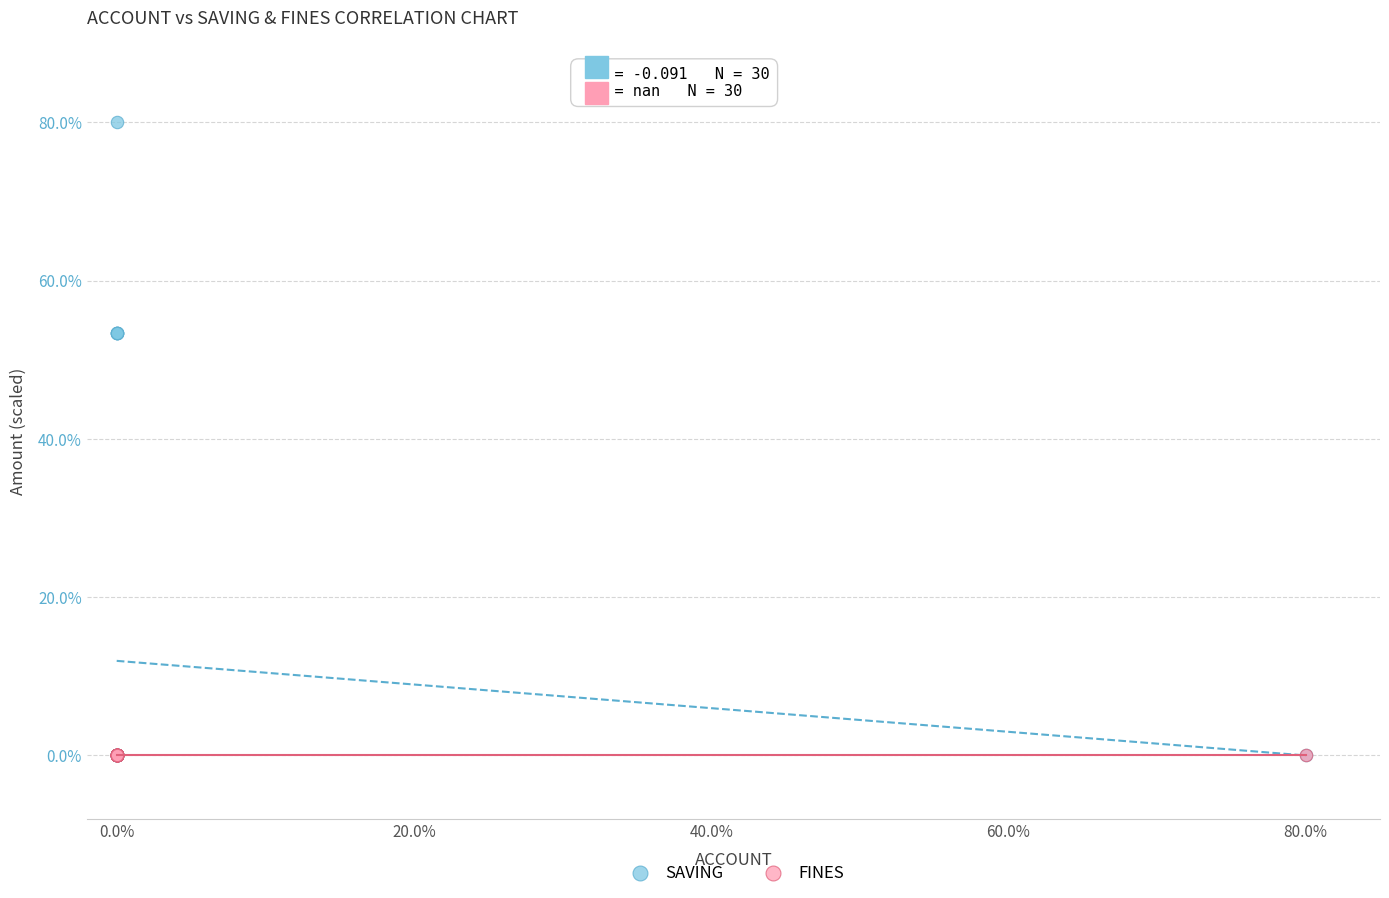

Which series reaches the maximum Y coordinate?

SAVING